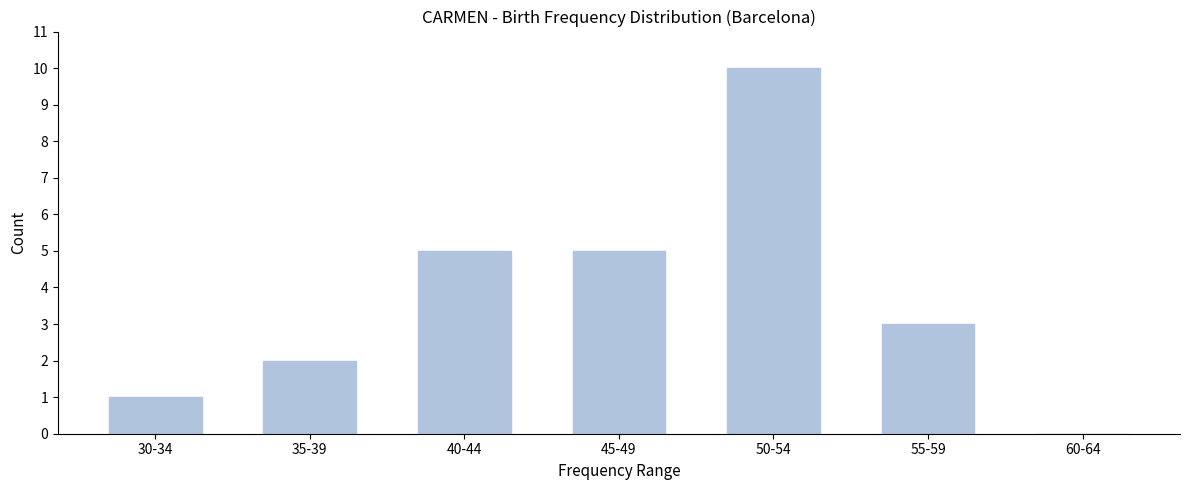

Reading left to right, extract all data points from this chart.

30-34=1	35-39=2	40-44=5	45-49=5	50-54=10	55-59=3	60-64=0